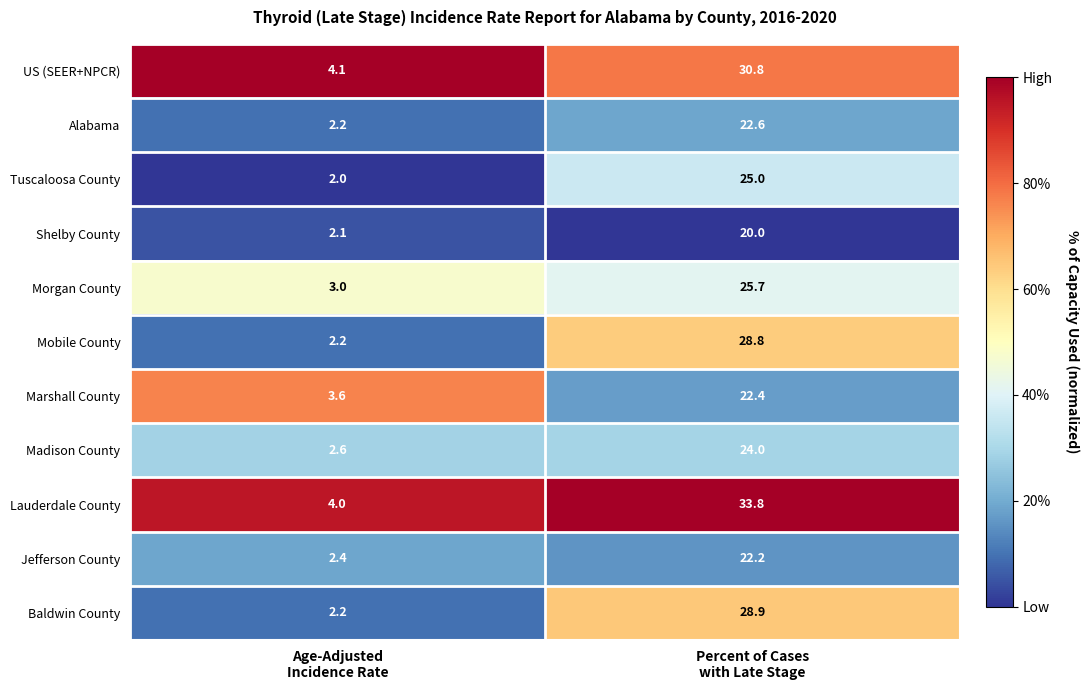

Reading right to left, transcribe all the data shown in this chart.

US (SEER+NPCR): 30.8	4.1
Alabama: 22.6	2.2
Tuscaloosa County: 25.0	2.0
Shelby County: 20.0	2.1
Morgan County: 25.7	3.0
Mobile County: 28.8	2.2
Marshall County: 22.4	3.6
Madison County: 24.0	2.6
Lauderdale County: 33.8	4.0
Jefferson County: 22.2	2.4
Baldwin County: 28.9	2.2